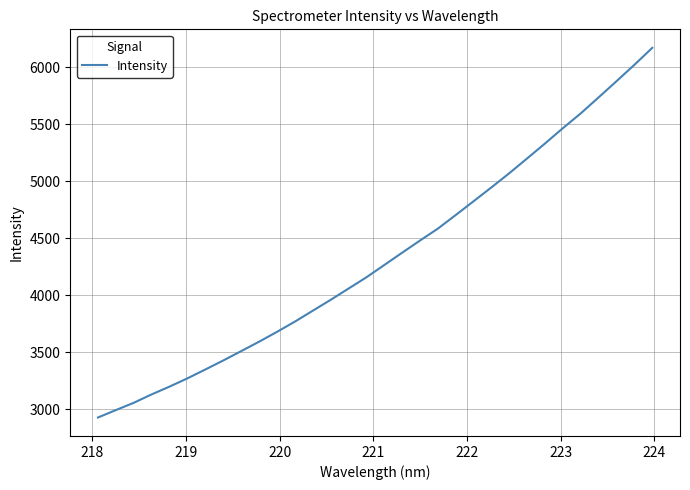

What is the greatest value displayed?

6168.1